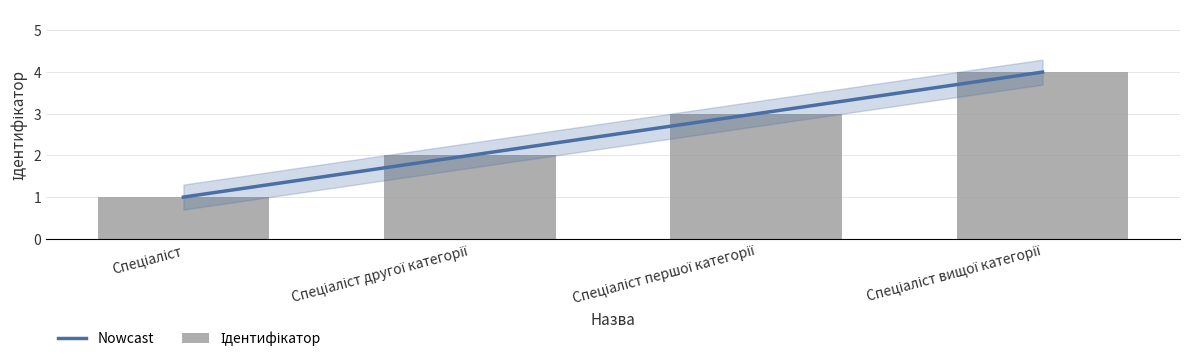

At which label does Nowcast first exceed 3?

Спеціаліст вищої категорії